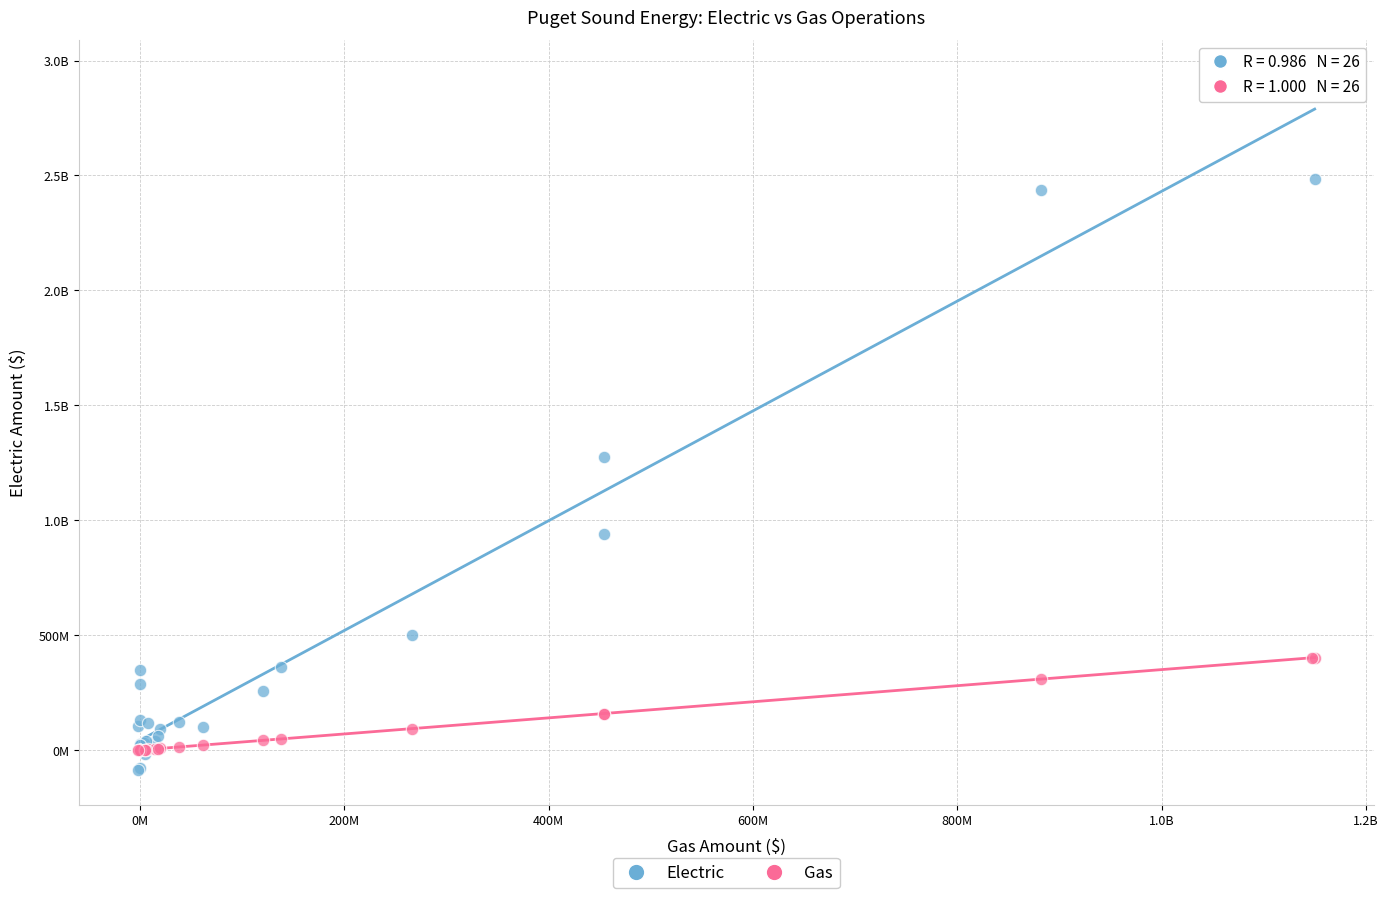

What are all the series names shown in the legend?

Electric, Gas